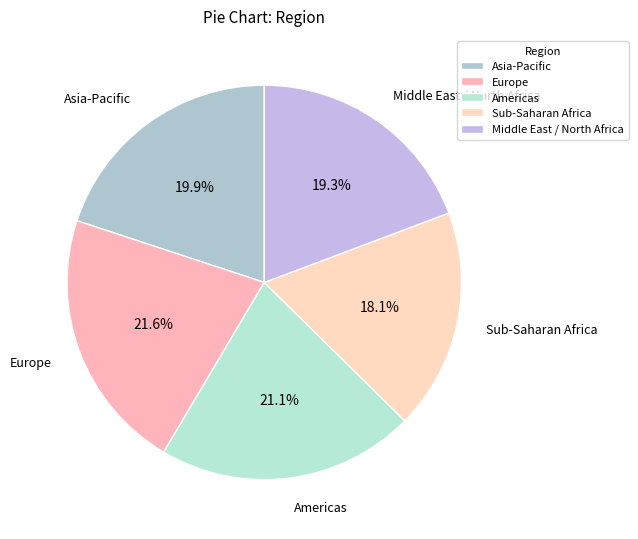

Does Sub-Saharan Africa represent more than half of the total?

No